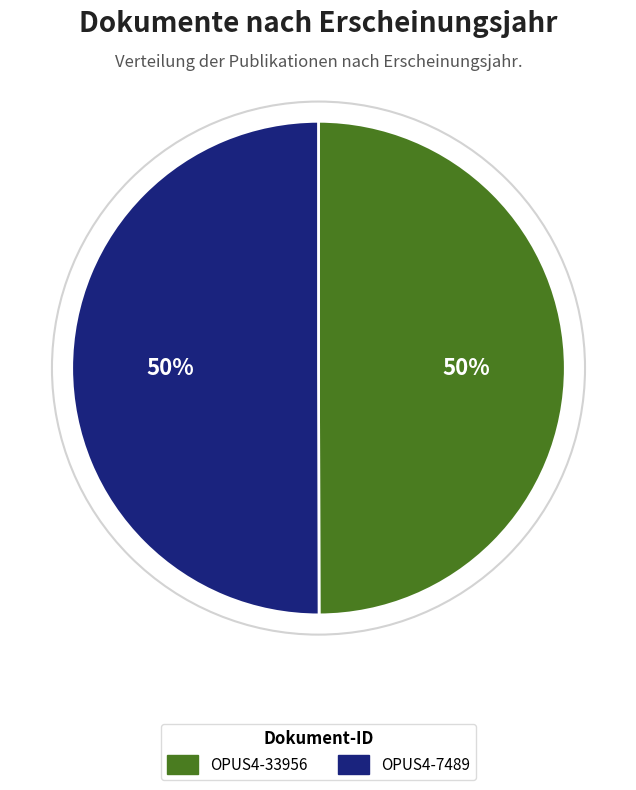

To the nearest percent, what portion does OPUS4-33956 represent?

50%